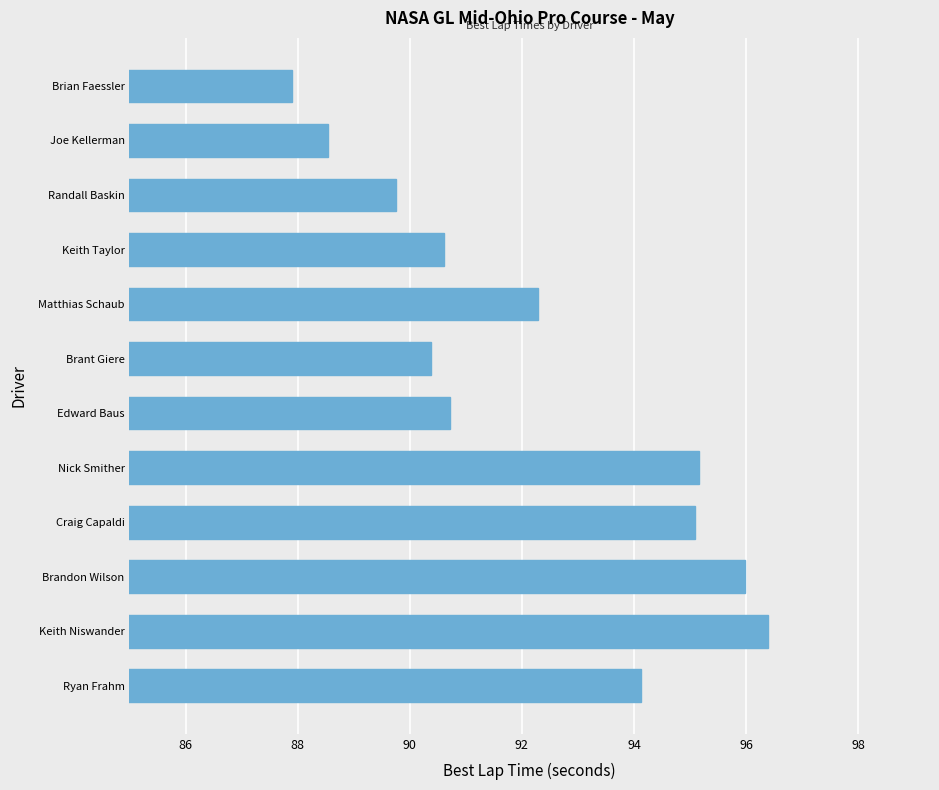

Where is the data nearest to the value 92?

Matthias Schaub